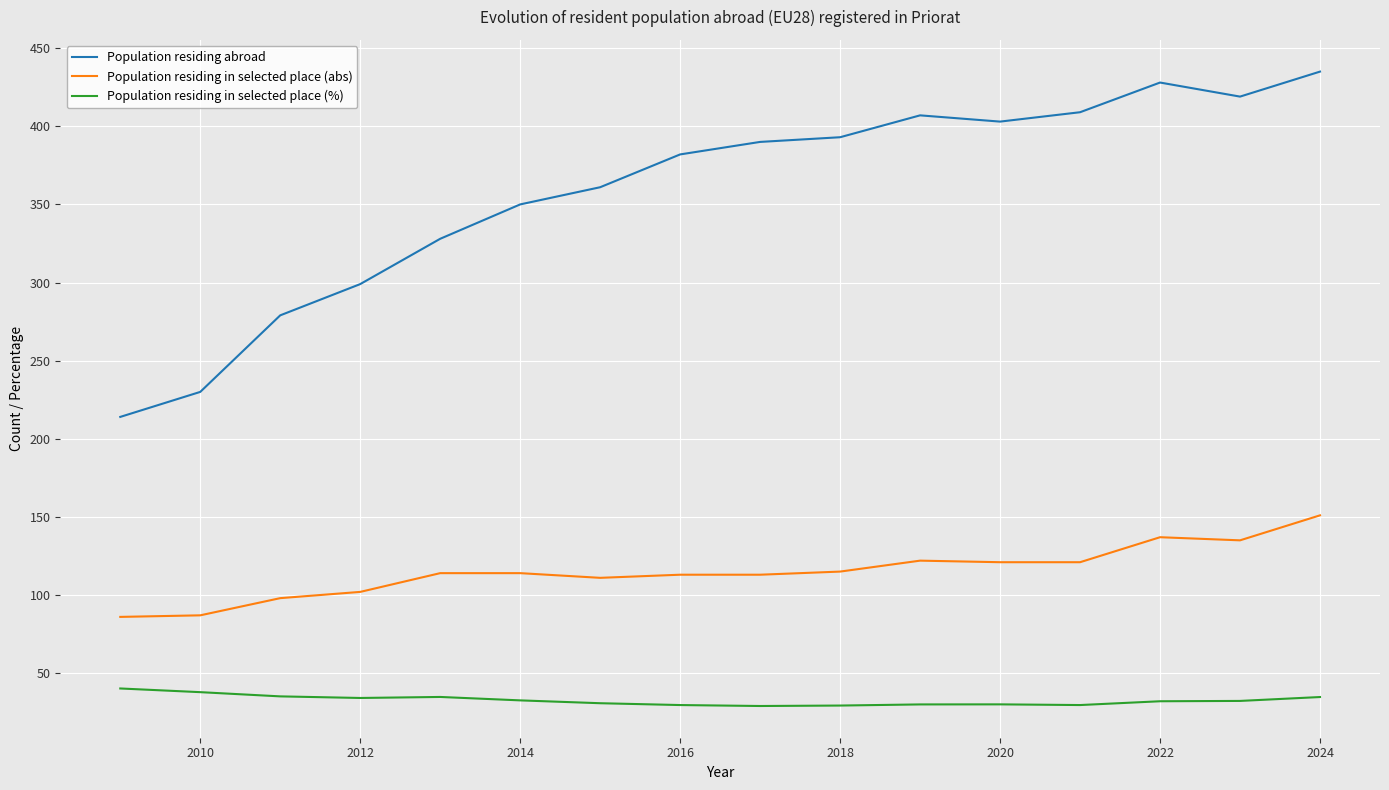

Which series has the largest total across all categories?

Population residing abroad